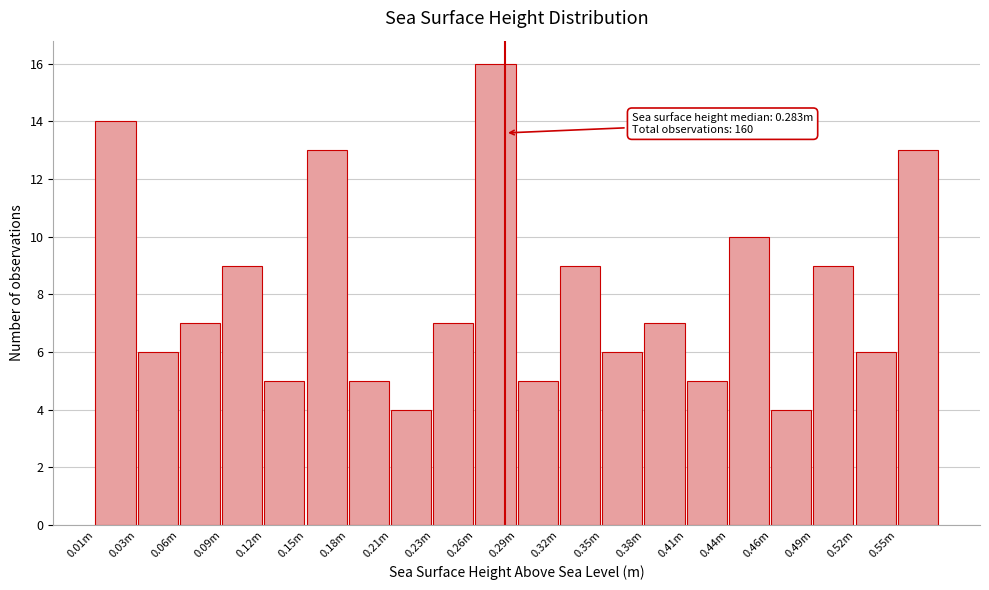

Reading left to right, what are all the values shown in this chart?

14	6	7	9	5	13	5	4	7	16	5	9	6	7	5	10	4	9	6	13